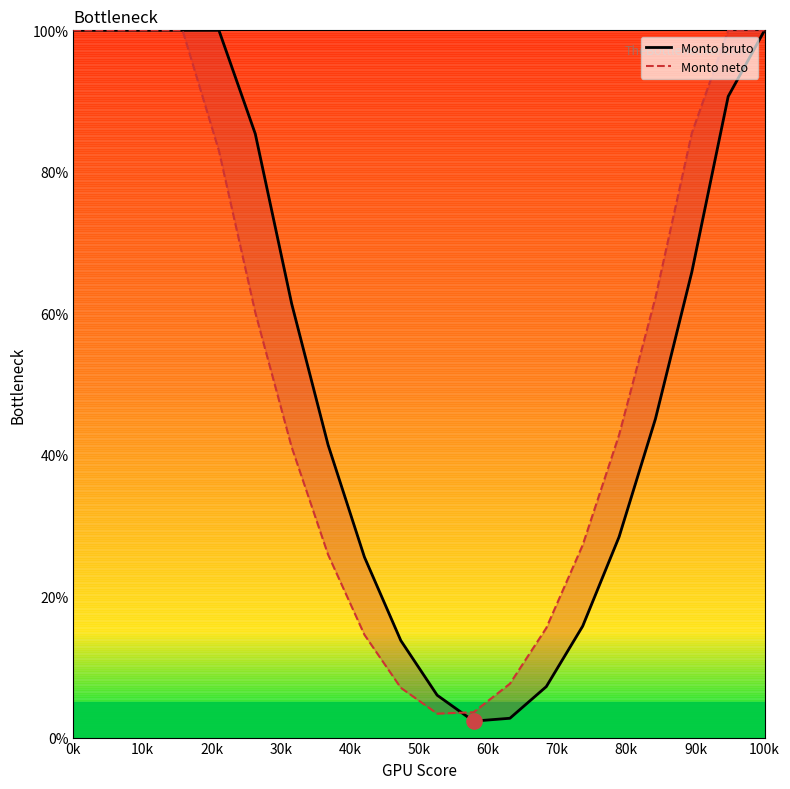

At which category is the sum across all series the highest?

0k